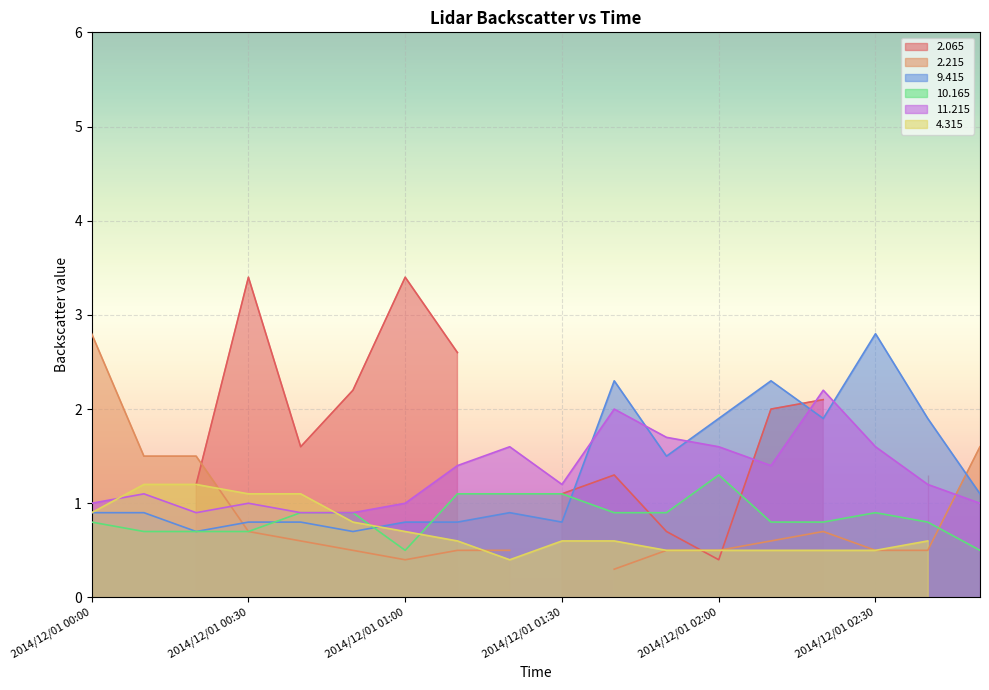

At which label is  11.215 closest to 1?

2014/12/01 00:00